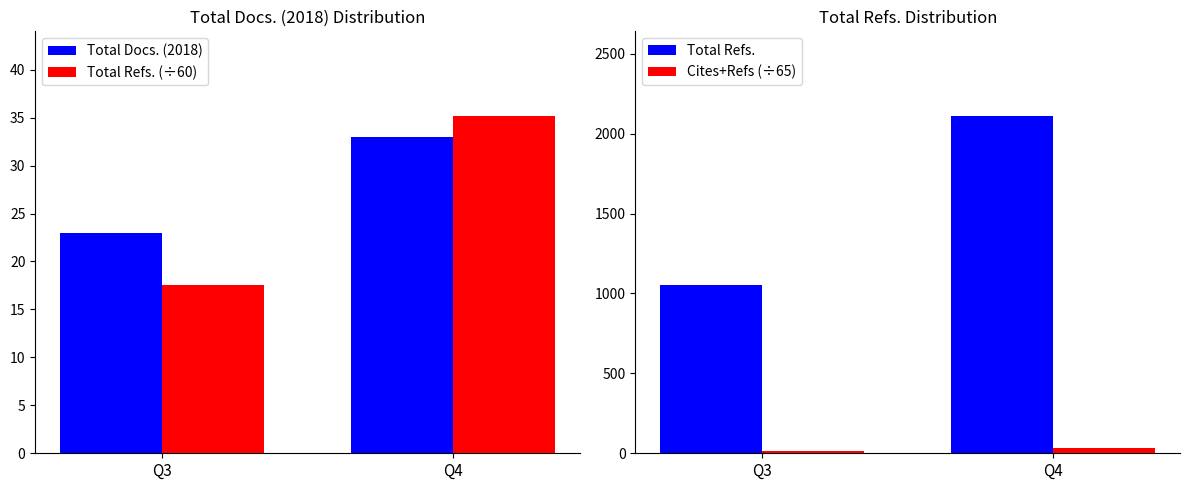

Which series has the widest spread of values?

Total Refs.